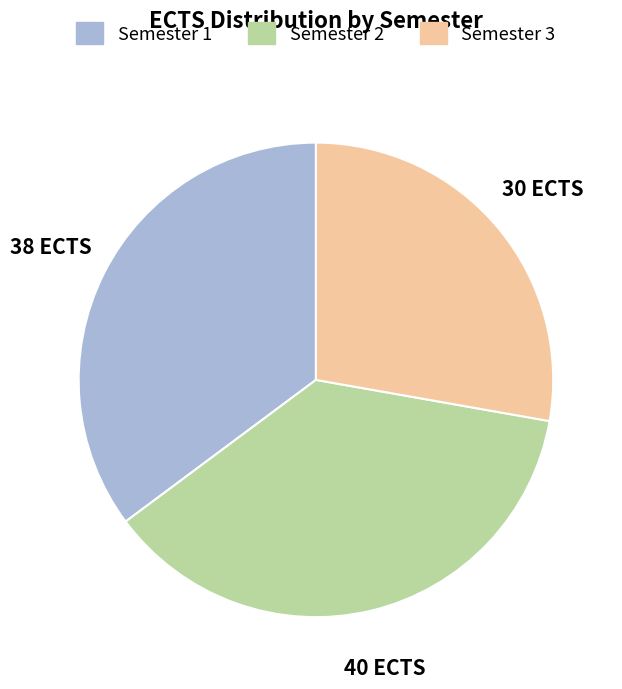

Approximately how many times larger is the value at Semester 2 compared to Semester 1?

1.1